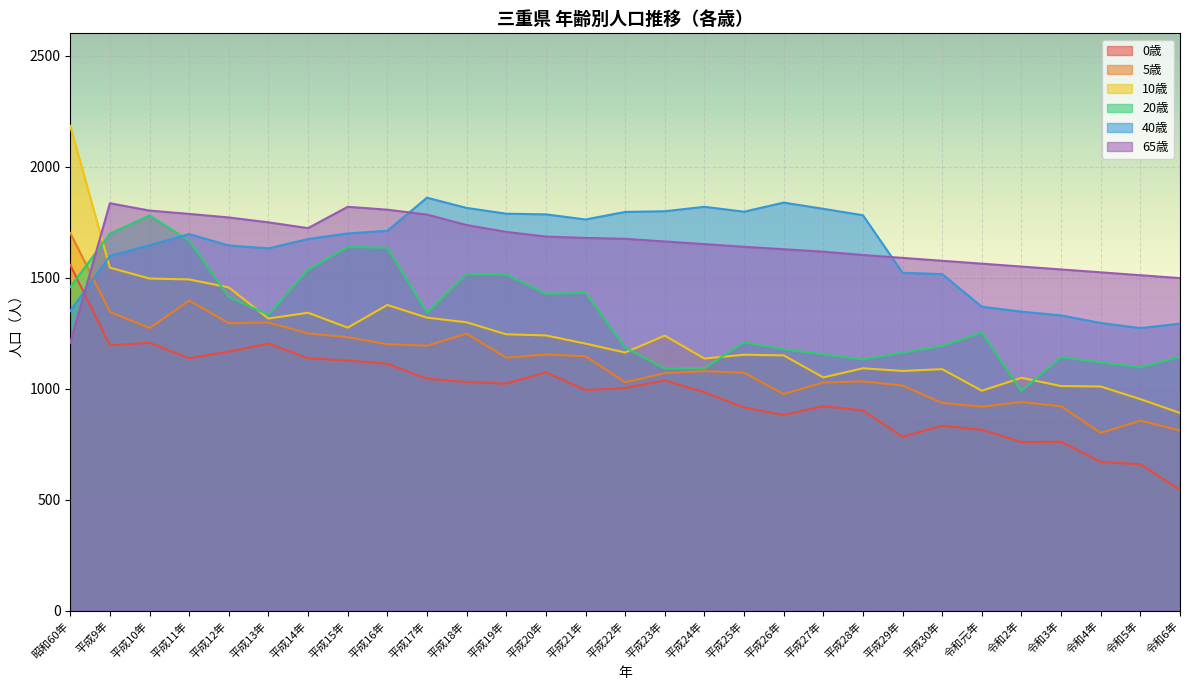

Reading left to right, what are all the values shown in this chart?

0歳: 昭和60年=1557	平成9年=1195	平成10年=1207	平成11年=1137	平成12年=1167	平成13年=1203	平成14年=1137	平成15年=1127	平成16年=1112	平成17年=1045	平成18年=1030	平成19年=1023	平成20年=1074	平成21年=994	平成22年=1003	平成23年=1037	平成24年=984	平成25年=915	平成26年=882	平成27年=921	平成28年=902	平成29年=784	平成30年=833	令和元年=815	令和2年=760	令和3年=761	令和4年=670	令和5年=660	令和6年=544
5歳: 昭和60年=1701	平成9年=1346	平成10年=1273	平成11年=1397	平成12年=1295	平成13年=1298	平成14年=1249	平成15年=1232	平成16年=1200	平成17年=1194	平成18年=1248	平成19年=1140	平成20年=1154	平成21年=1146	平成22年=1029	平成23年=1070	平成24年=1079	平成25年=1072	平成26年=976	平成27年=1028	平成28年=1033	平成29年=1014	平成30年=936	令和元年=919	令和2年=940	令和3年=921	令和4年=801	令和5年=856	令和6年=812
10歳: 昭和60年=2183	平成9年=1545	平成10年=1496	平成11年=1492	平成12年=1456	平成13年=1316	平成14年=1342	平成15年=1275	平成16年=1377	平成17年=1320	平成18年=1299	平成19年=1245	平成20年=1240	平成21年=1203	平成22年=1163	平成23年=1239	平成24年=1136	平成25年=1153	平成26年=1150	平成27年=1051	平成28年=1092	平成29年=1080	平成30年=1088	令和元年=991	令和2年=1049	令和3年=1012	令和4年=1010	令和5年=953	令和6年=891
20歳: 昭和60年=1458	平成9年=1698	平成10年=1780	平成11年=1666	平成12年=1413	平成13年=1333	平成14年=1536	平成15年=1638	平成16年=1634	平成17年=1342	平成18年=1516	平成19年=1514	平成20年=1427	平成21年=1432	平成22年=1185	平成23年=1091	平成24年=1092	平成25年=1209	平成26年=1177	平成27年=1155	平成28年=1131	平成29年=1162	平成30年=1192	令和元年=1253	令和2年=990	令和3年=1142	令和4年=1118	令和5年=1096	令和6年=1143
40歳: 昭和60年=1350	平成9年=1598	平成10年=1646	平成11年=1696	平成12年=1645	平成13年=1632	平成14年=1674	平成15年=1699	平成16年=1711	平成17年=1860	平成18年=1814	平成19年=1788	平成20年=1785	平成21年=1762	平成22年=1796	平成23年=1799	平成24年=1819	平成25年=1797	平成26年=1838	平成27年=1810	平成28年=1781	平成29年=1522	平成30年=1516	令和元年=1369	令和2年=1347	令和3年=1330	令和4年=1296	令和5年=1273	令和6年=1293
65歳: 昭和60年=1207	平成9年=1835	平成10年=1802	平成11年=1787	平成12年=1771	平成13年=1749	平成14年=1723	平成15年=1819	平成16年=1806	平成17年=1784	平成18年=1737	平成19年=1706	平成20年=1685	平成21年=1679	平成22年=1675	平成23年=1663	平成24年=1651	平成25年=1639	平成26年=1628	平成27年=1617	平成28年=1602	平成29年=1589	平成30年=1576	令和元年=1563	令和2年=1550	令和3年=1537	令和4年=1524	令和5年=1511	令和6年=1498